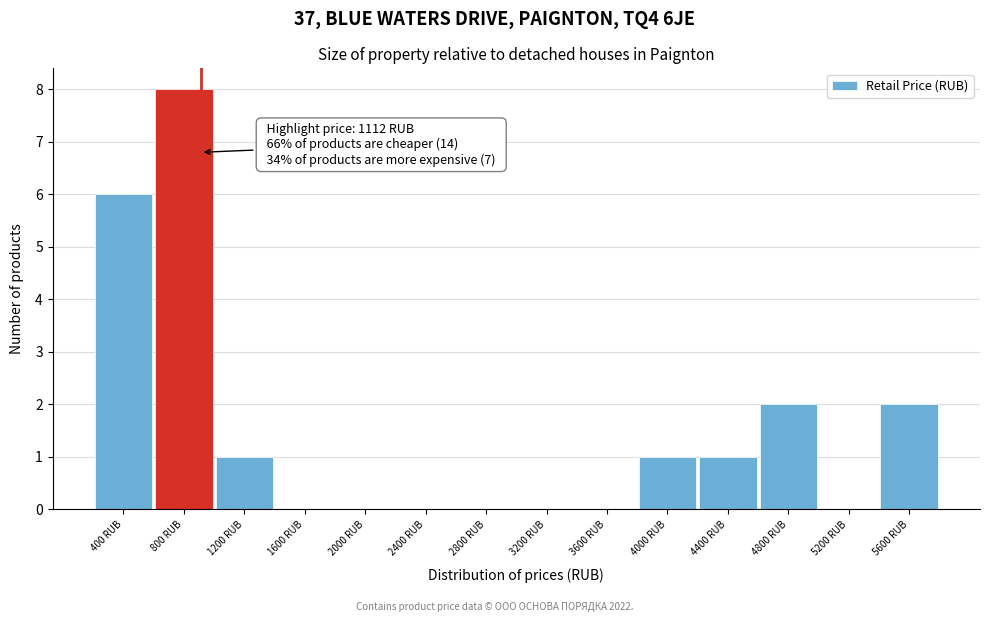

True or false: the data shows 4 at 800 RUB.

False